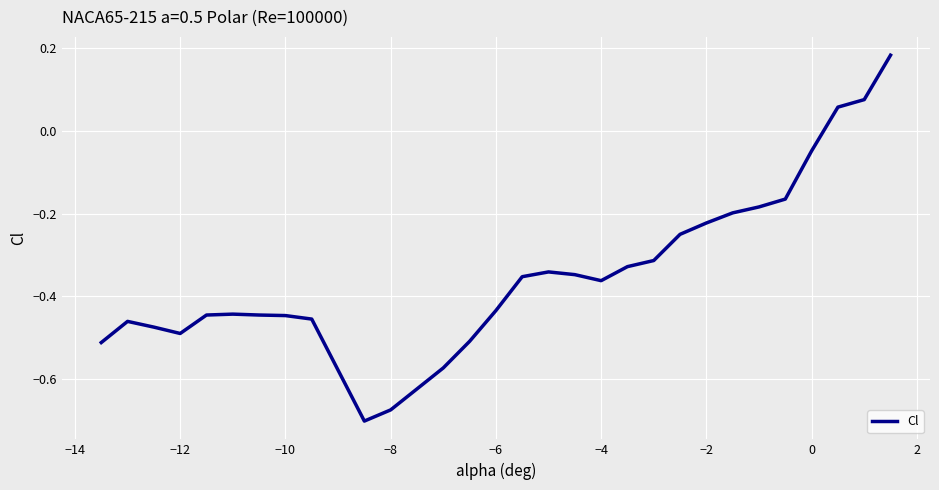

What is the difference between the maximum and minimum values?

0.9